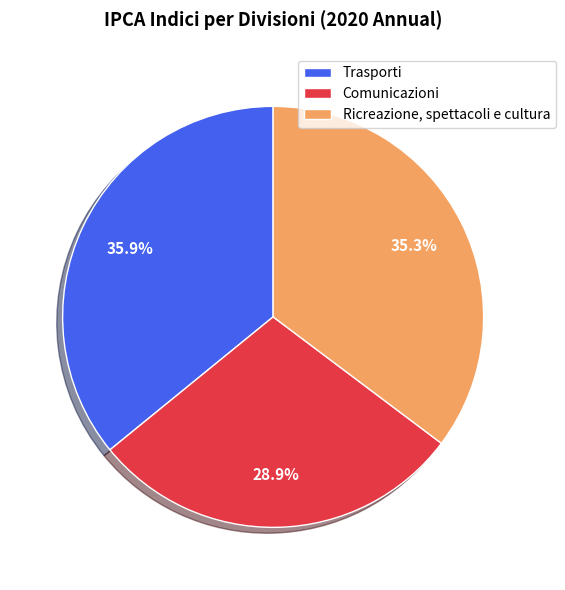

How many slices are in this pie chart?

3